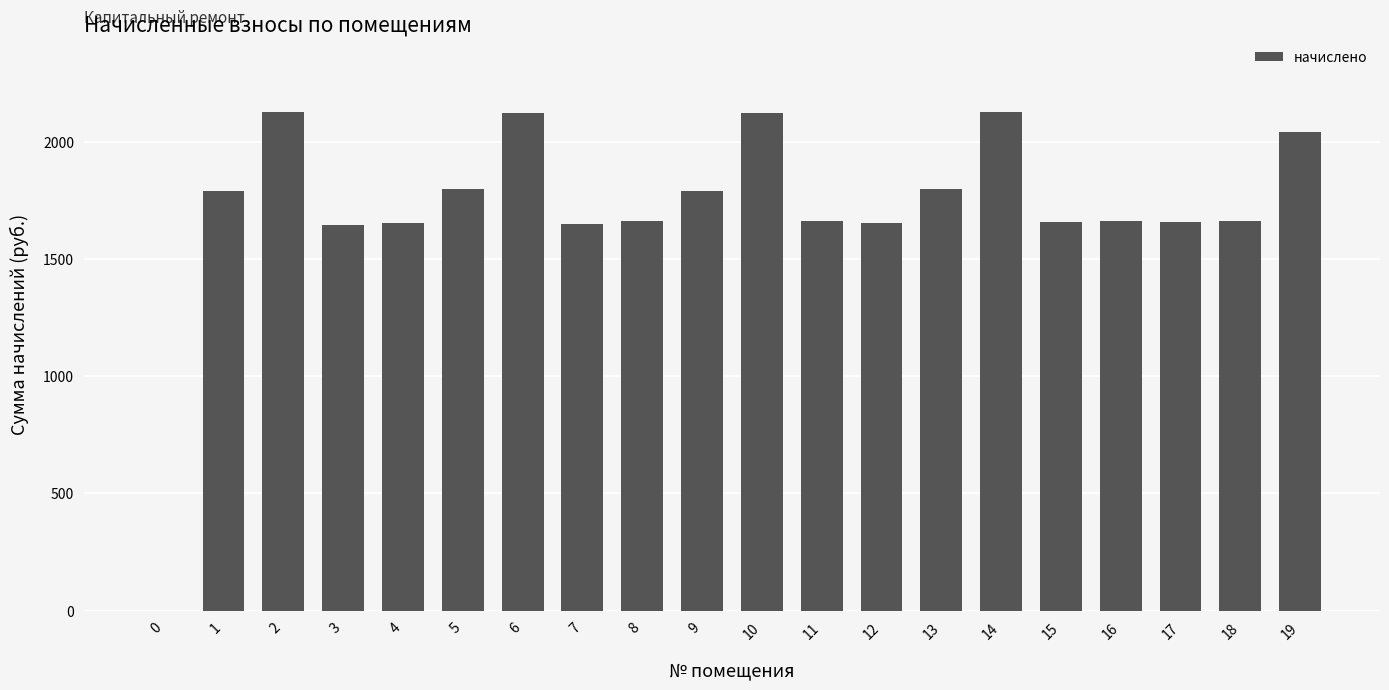

The value at 12 is 486.7. True or false?

False